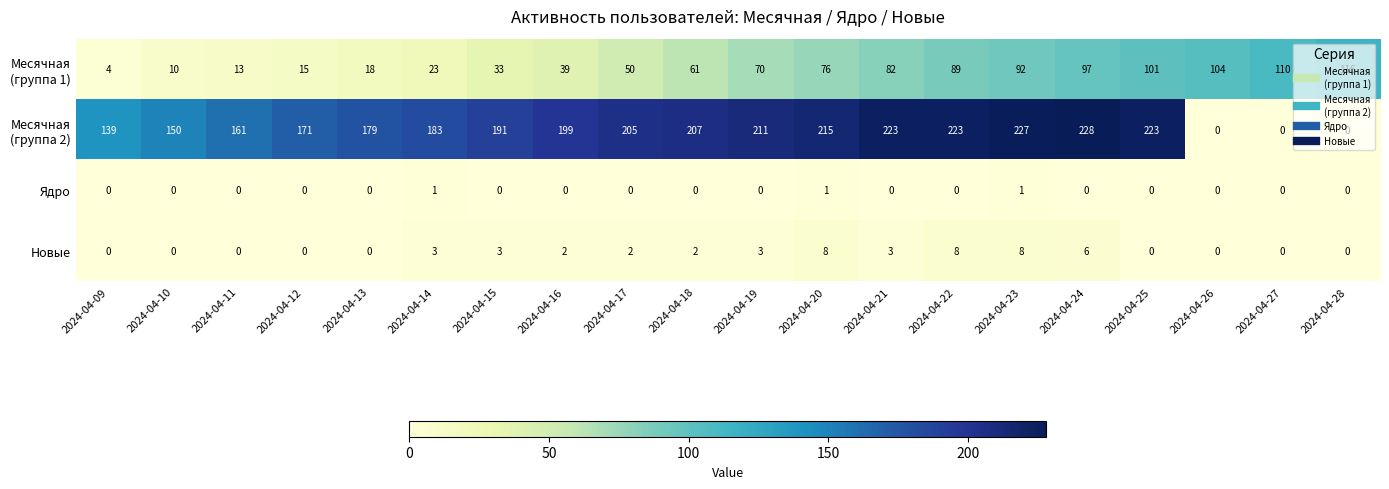

What is the sum of all Новые values?

48